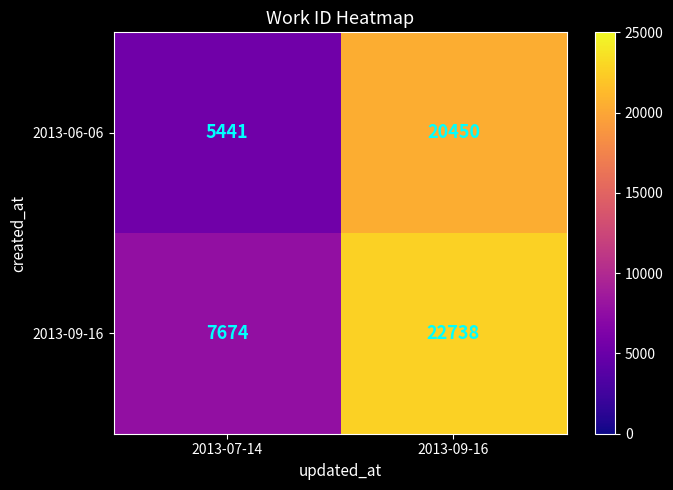

Which category has the highest value in the 2013-06-06 series?

2013-09-16